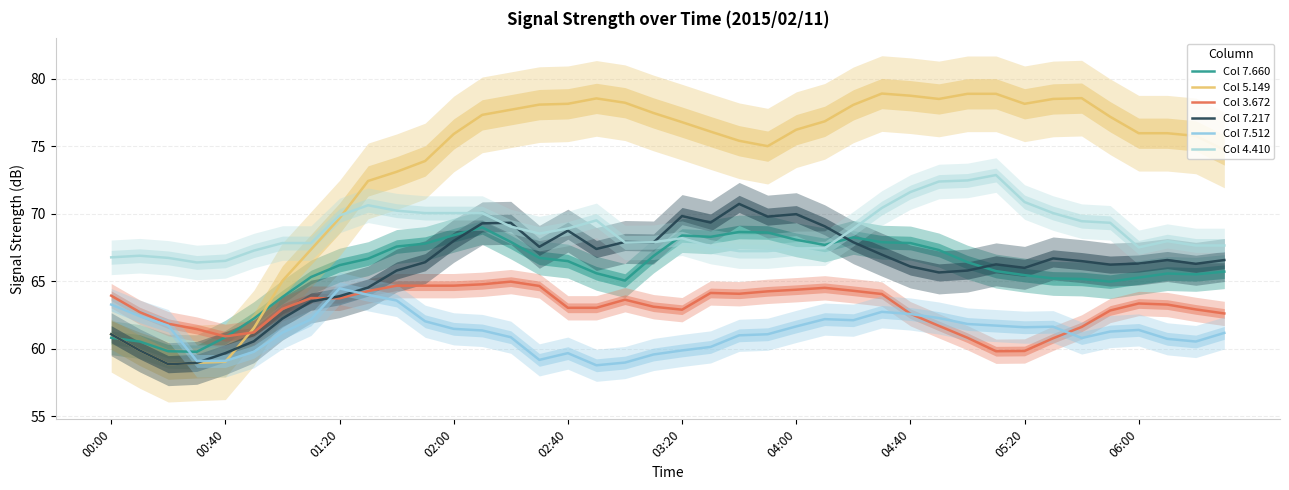

Where does the Col 3.672 series first go above 63?

00:00